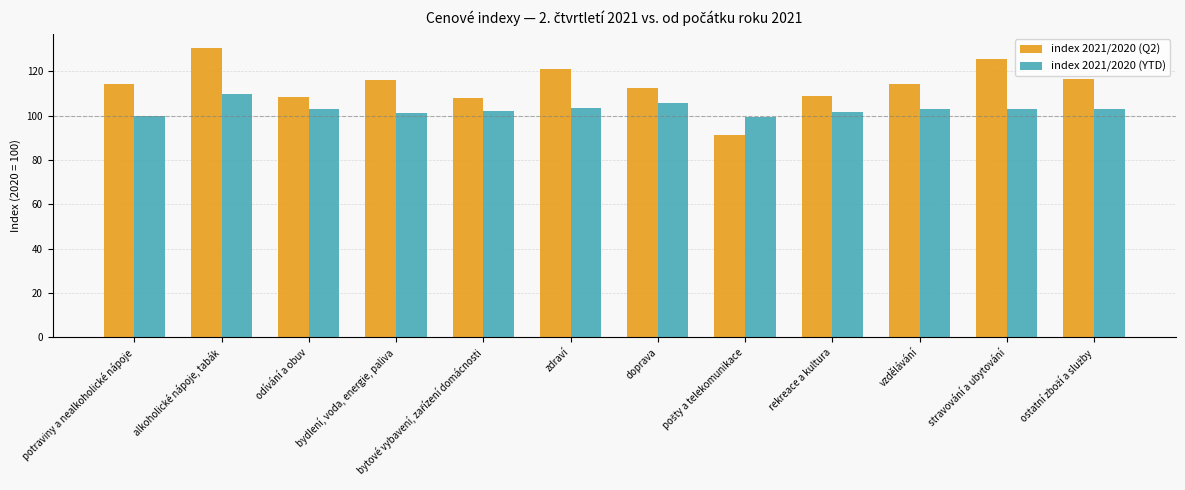

List the series in order of their overall mean, highest first.

index 2021/2020 (Q2), index 2021/2020 (YTD)